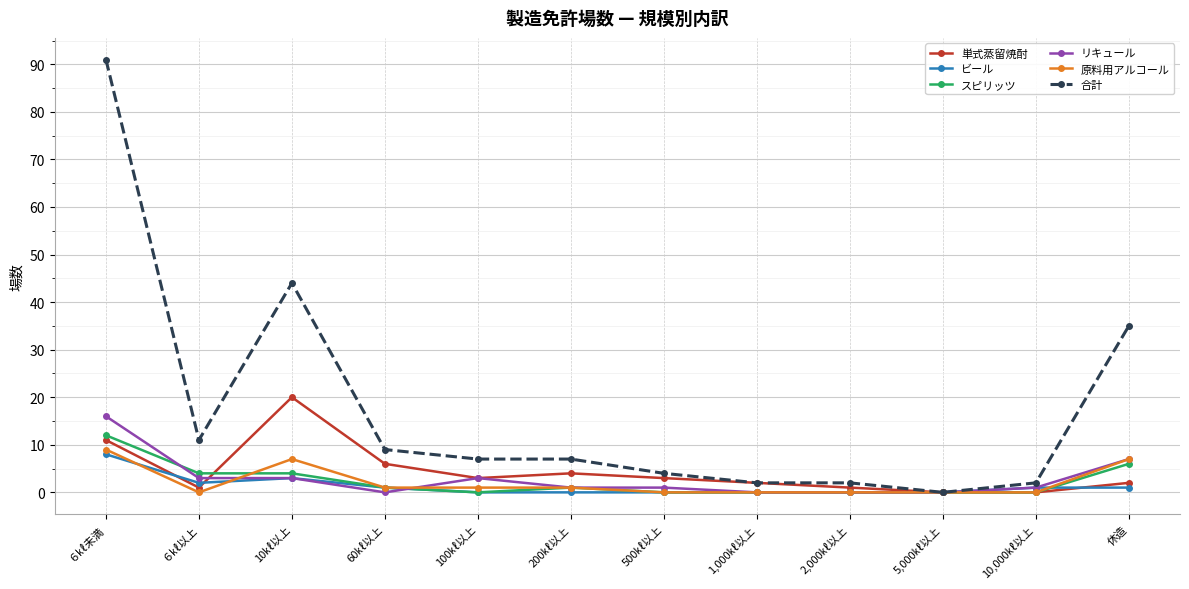

What is the label of the 3rd point from the left?

10㎘以上